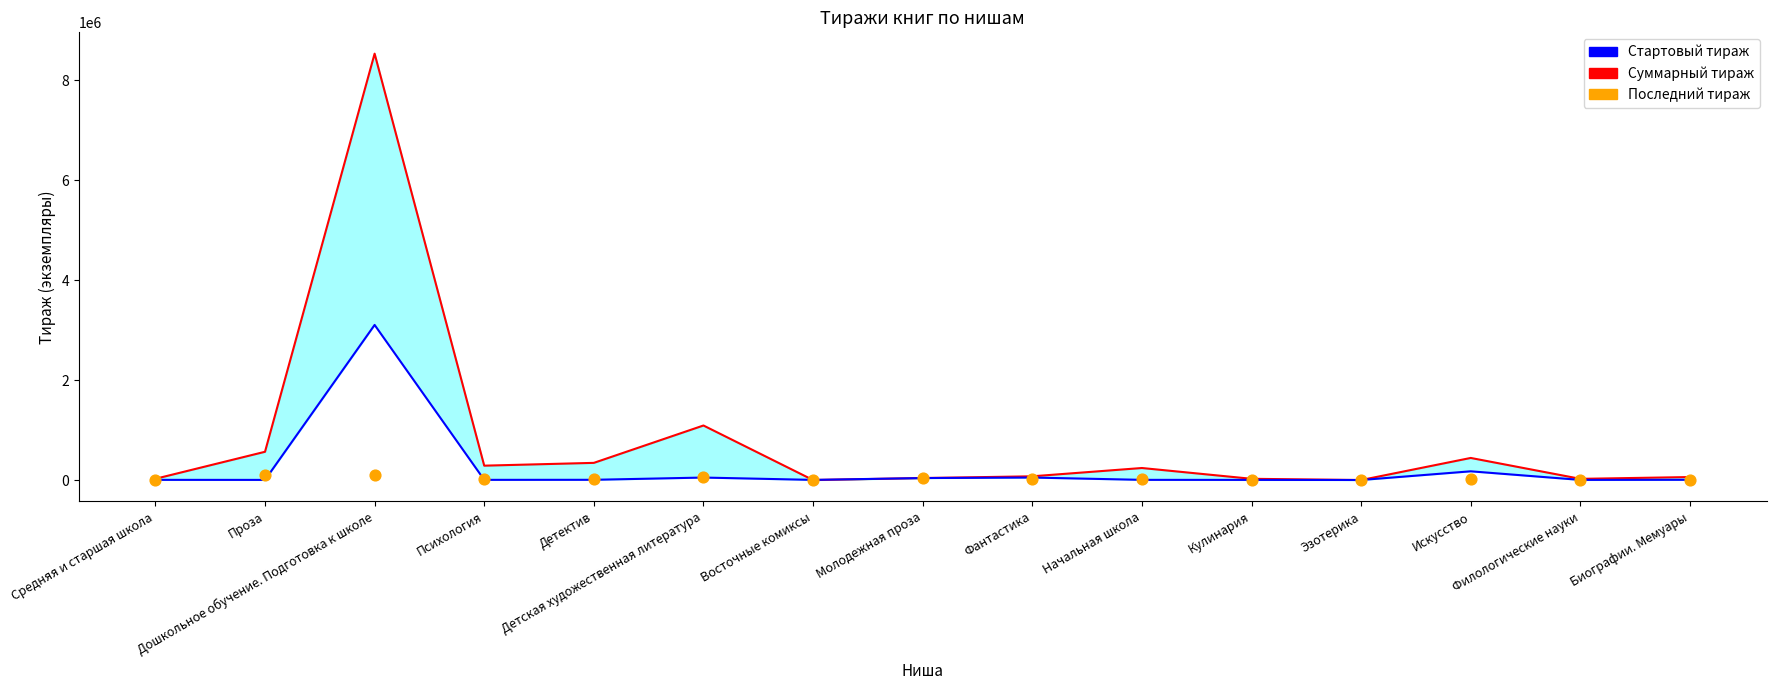

What are all the series names shown in the legend?

Суммарный тираж, Стартовый тираж, Последний тираж